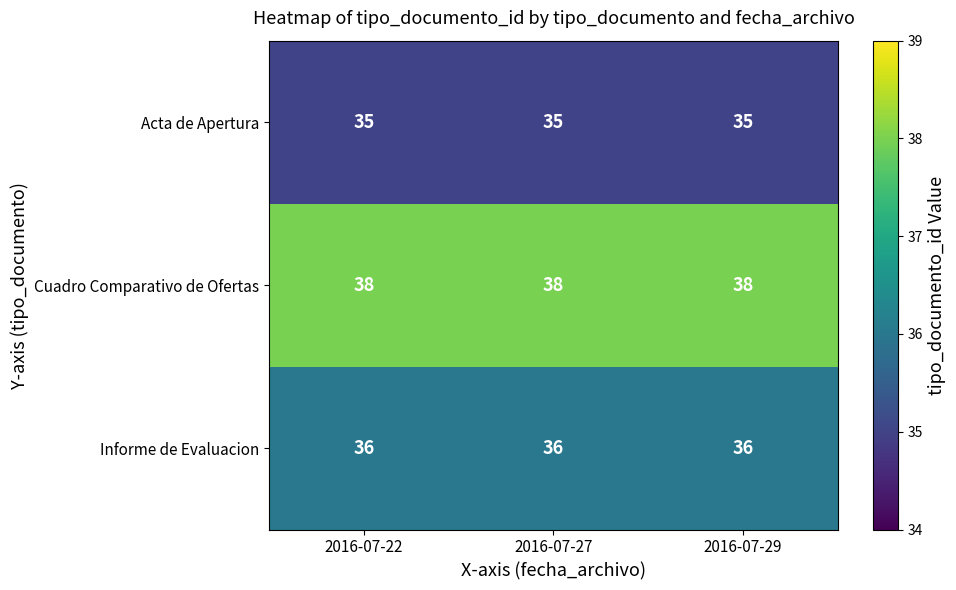

Is it true that Cuadro Comparativo de Ofertas equals 51 at 2016-07-29?

False